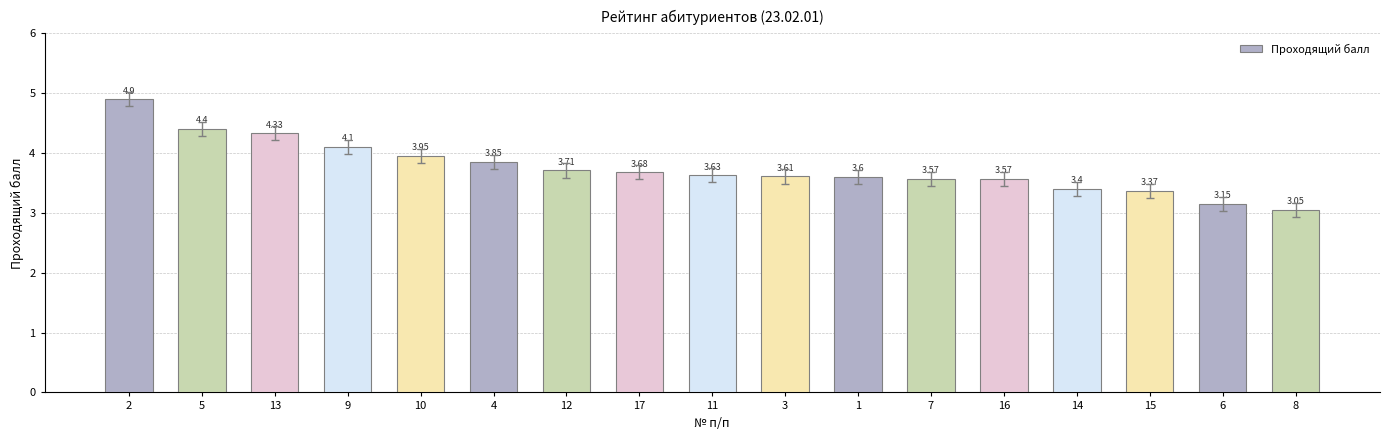

Between 8 and 1, which is larger?

1